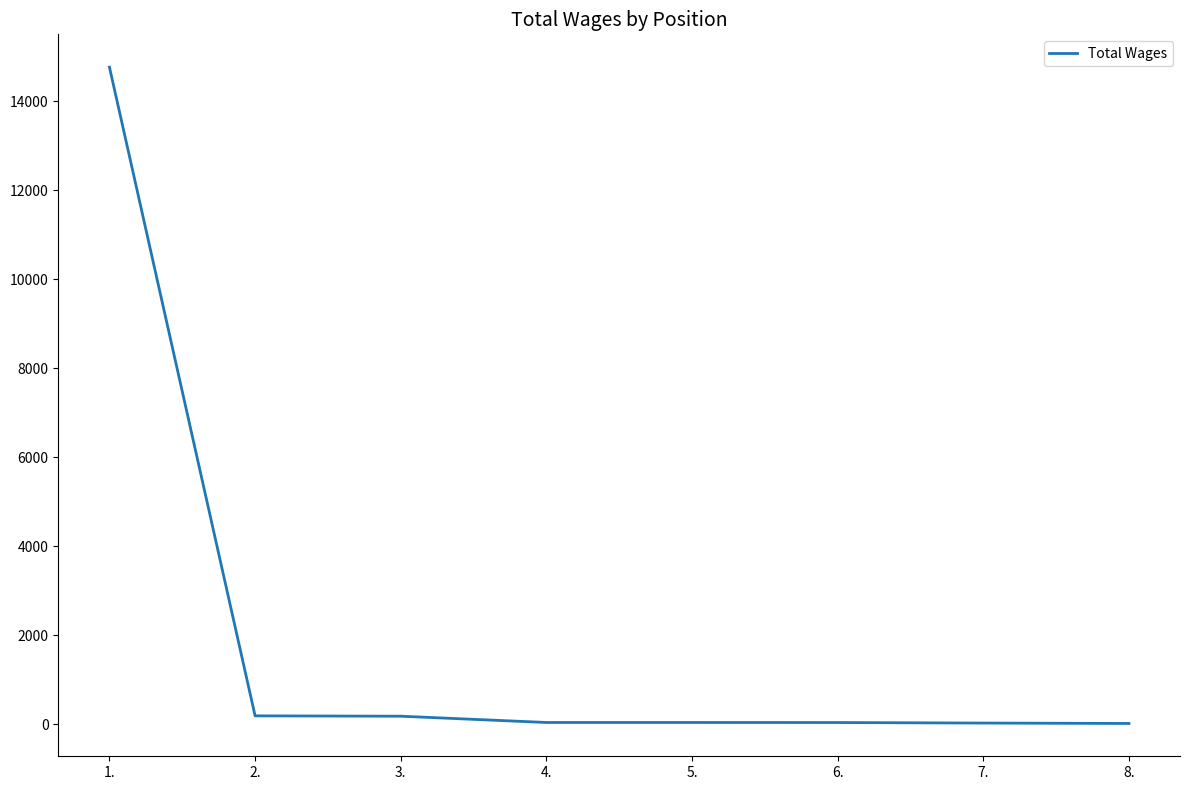

How many lines are shown in the chart?

1